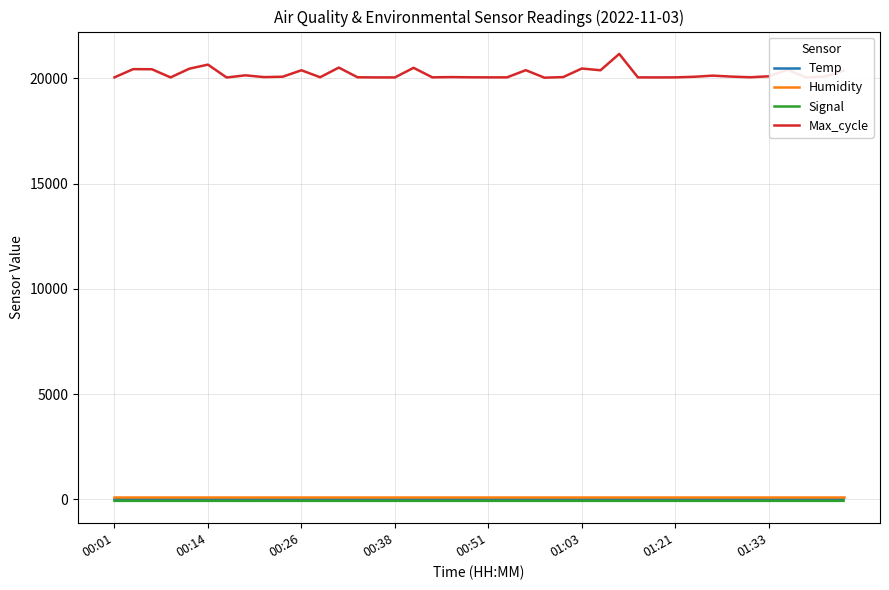

True or false: Temp and Max_cycle intersect in this chart.

False